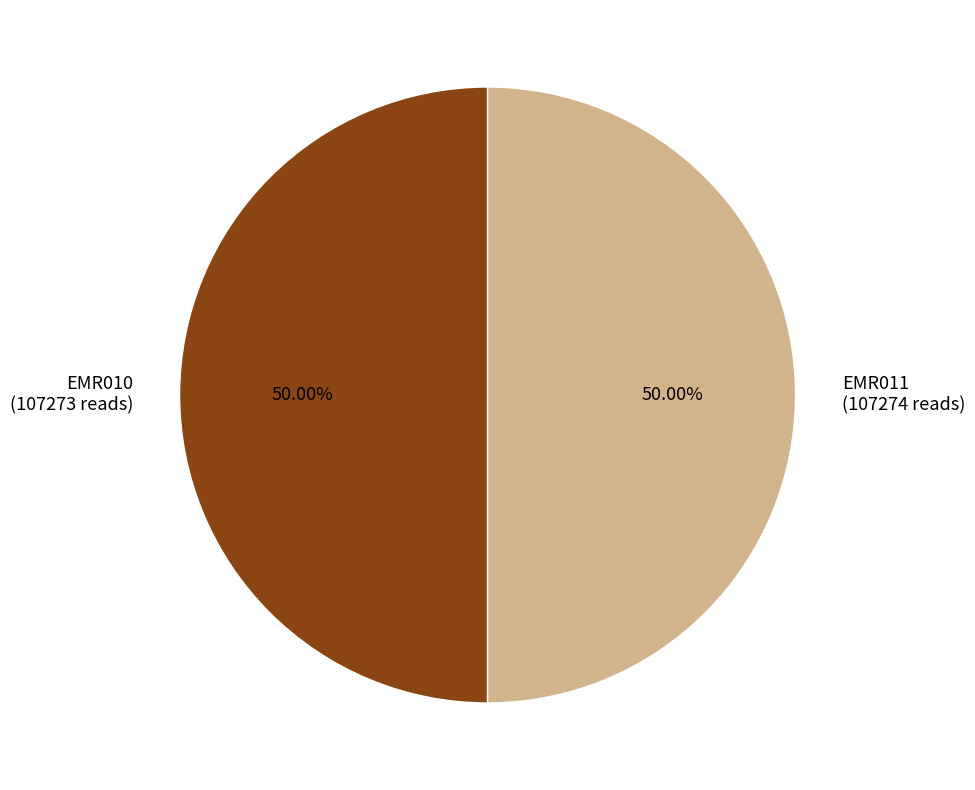

Approximately how many times larger is the value at EMR010 (107273 reads) compared to EMR011 (107274 reads)?

1.0